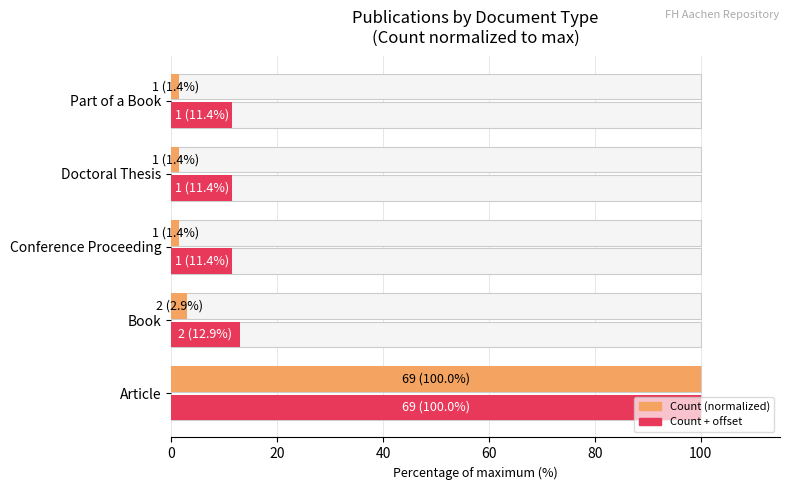

What is the sum of the Count + offset values at Article and Doctoral Thesis?

111.4